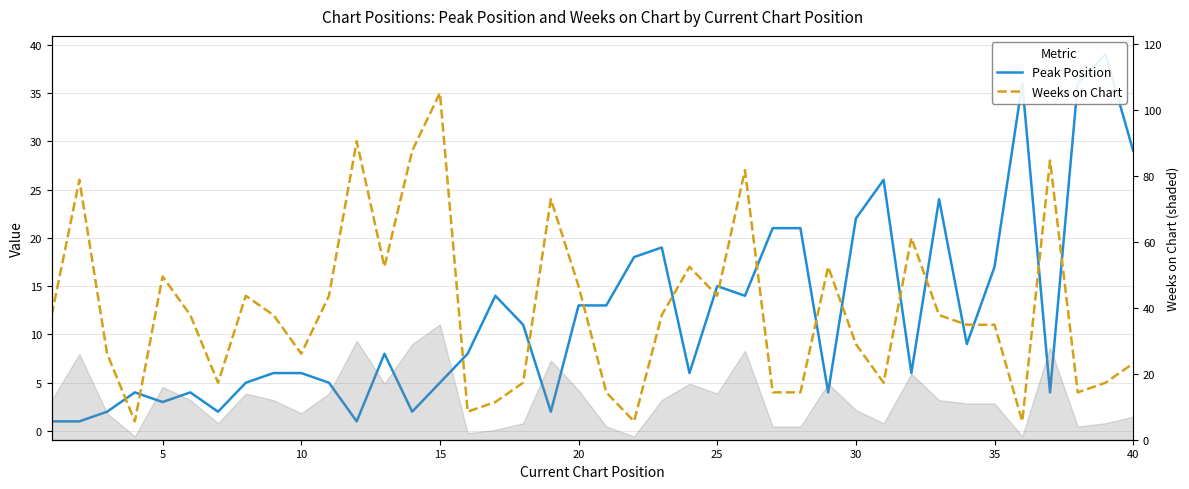

What is the average value of the Peak Position series?

12